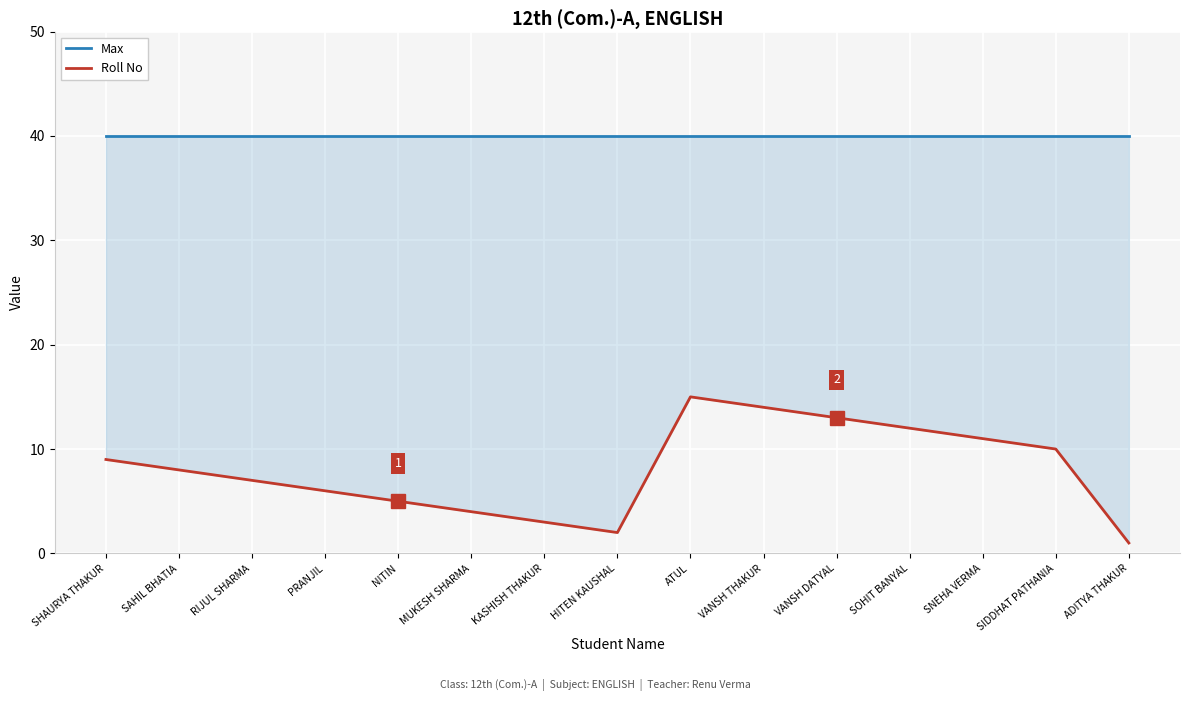

Reading left to right, extract all data points from this chart.

Max: 40	40	40	40	40	40	40	40	40	40	40	40	40	40	40
Roll No: 9	8	7	6	5	4	3	2	15	14	13	12	11	10	1